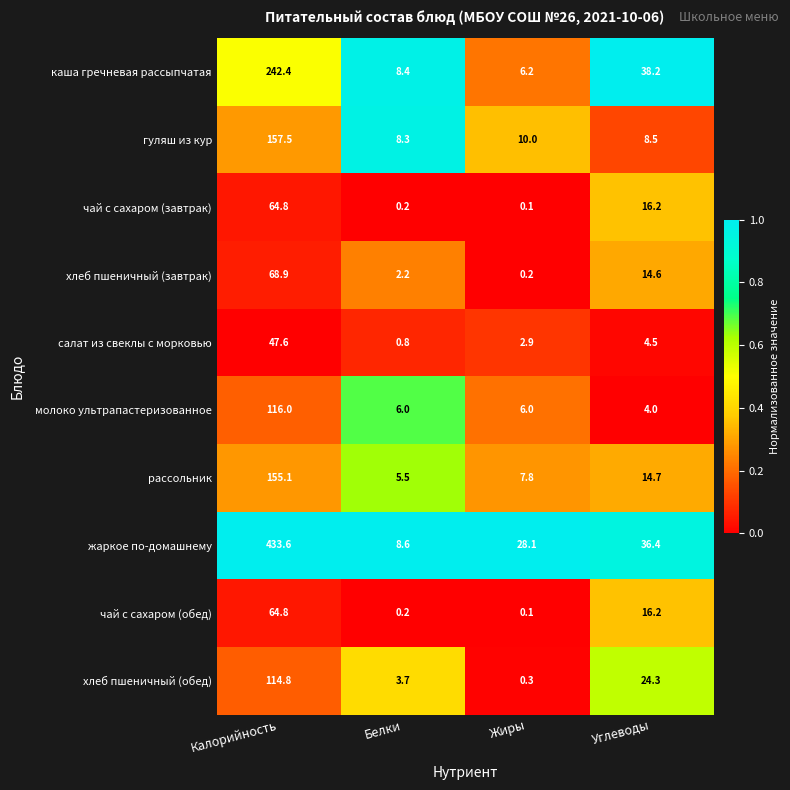

At which label does чай с сахаром (завтрак) first exceed 16?

Калорийность